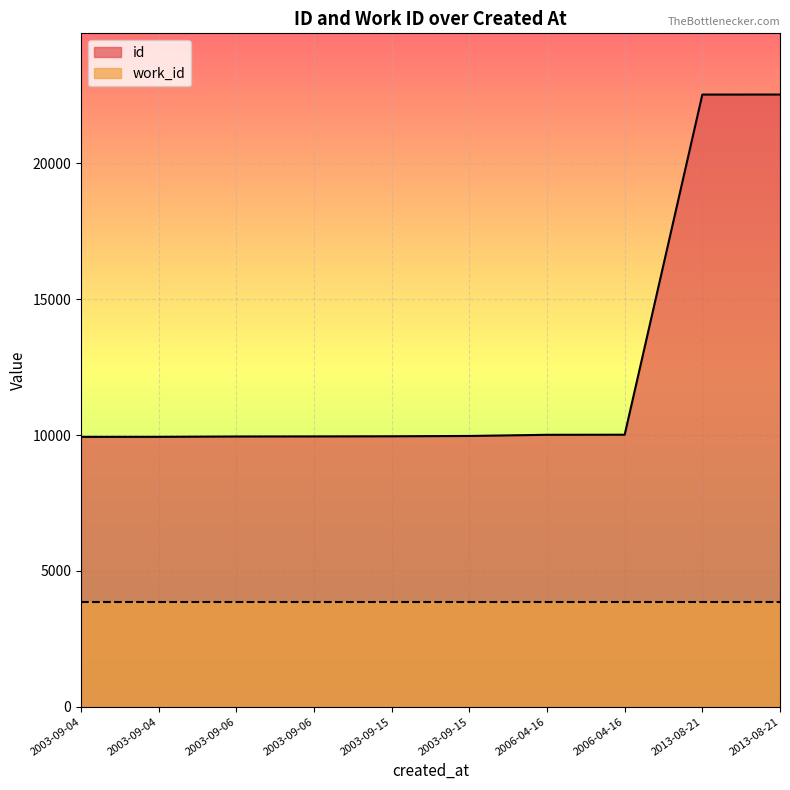

List the labels in order of value, largest first.

2013-08-21, 2013-08-21, 2006-04-16, 2006-04-16, 2003-09-15, 2003-09-15, 2003-09-06, 2003-09-06, 2003-09-04, 2003-09-04